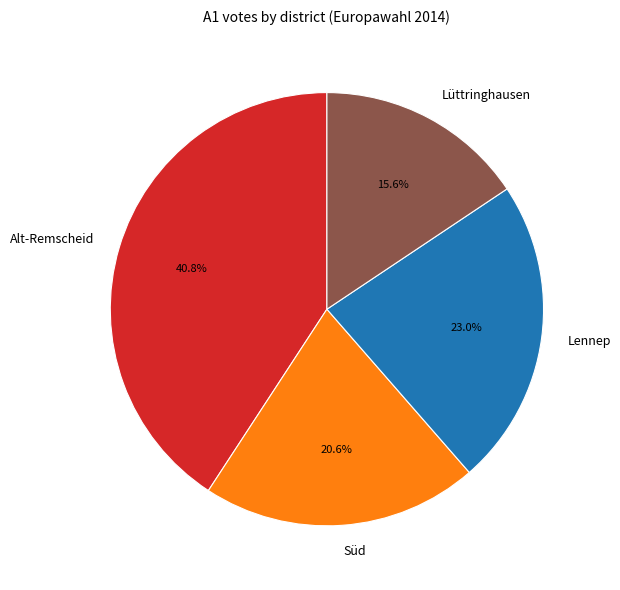

To the nearest percent, what is the difference between the Alt-Remscheid and Süd slice percentages?

20%